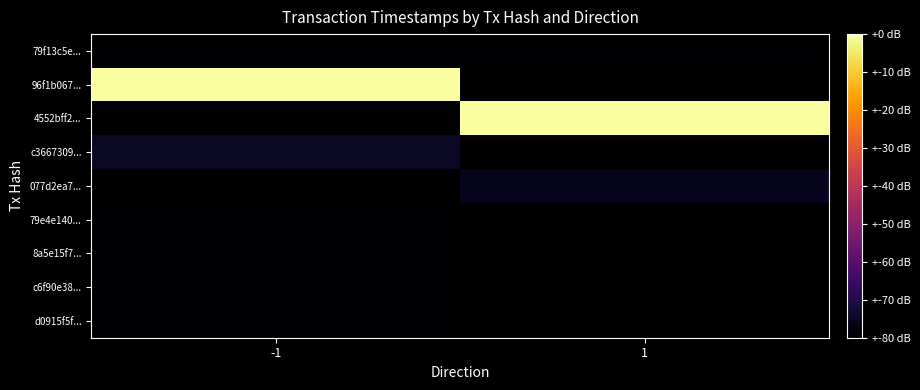

True or false: c3667309... has a value of 2174476035.3 at -1.

False